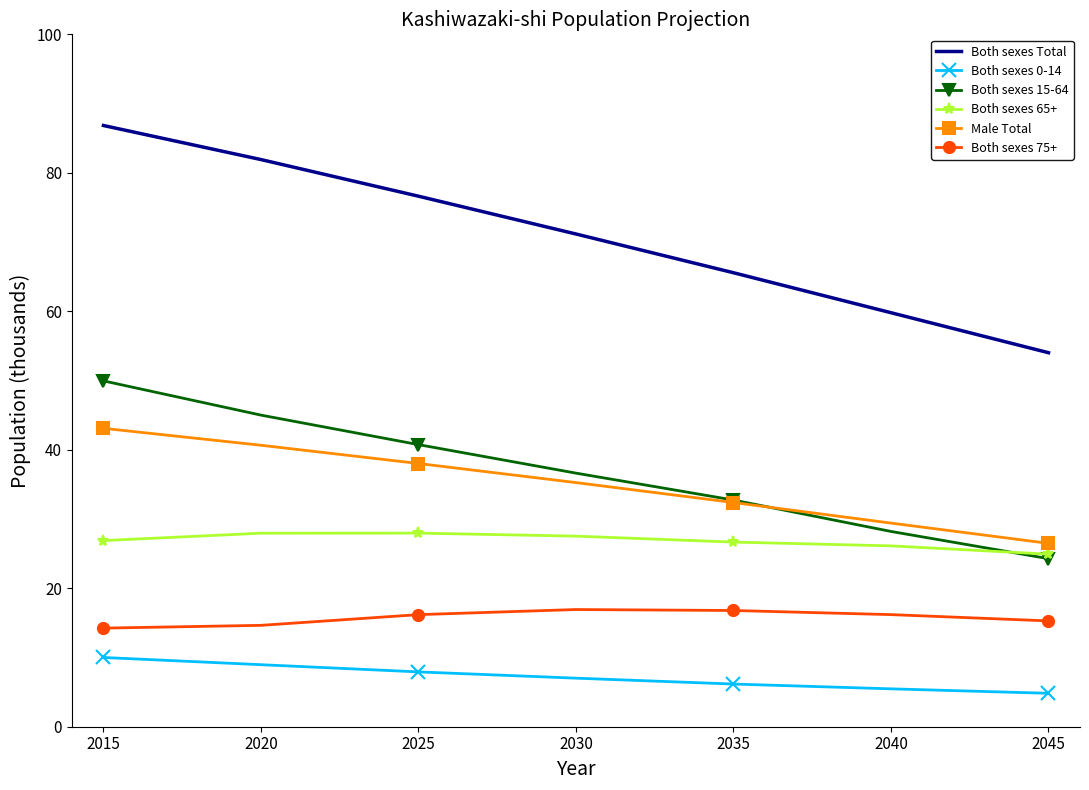

At how many categories does at least one series exceed 55?

6